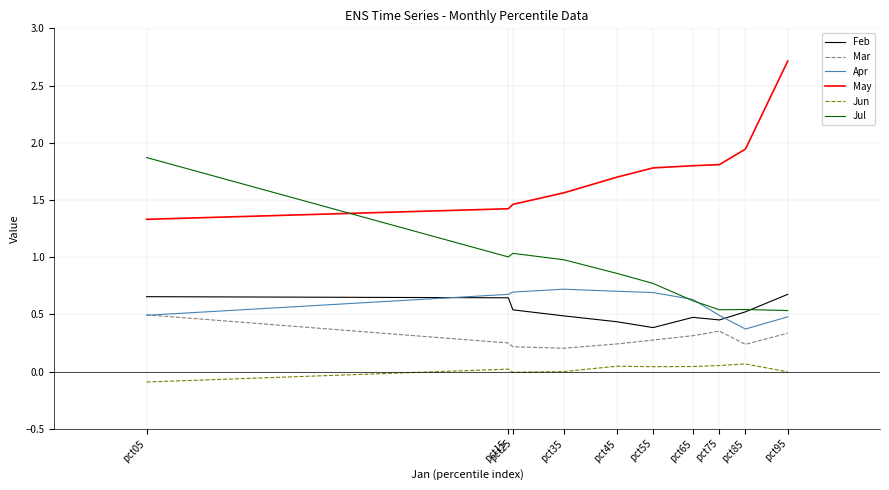

Is it true that Mar equals 0.4 at pct15?

False